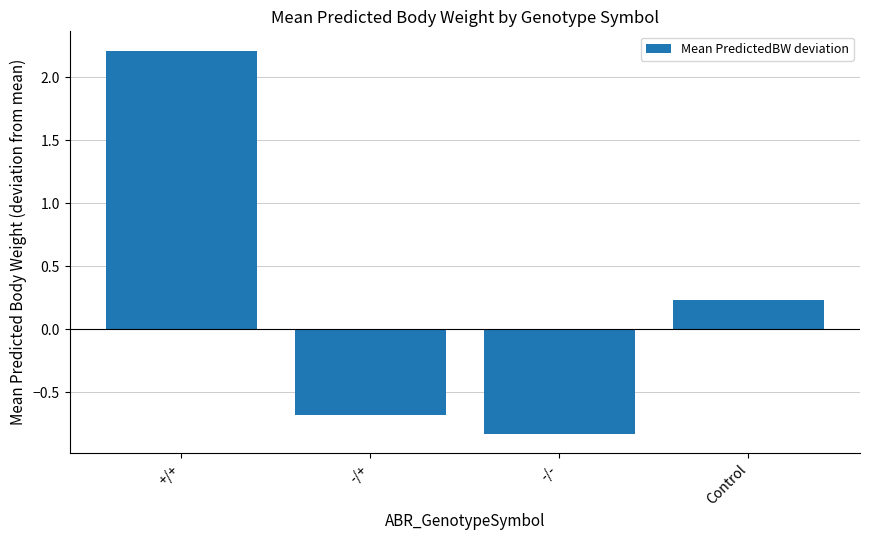

What is the change in value from +/+ to Control?

-2.0